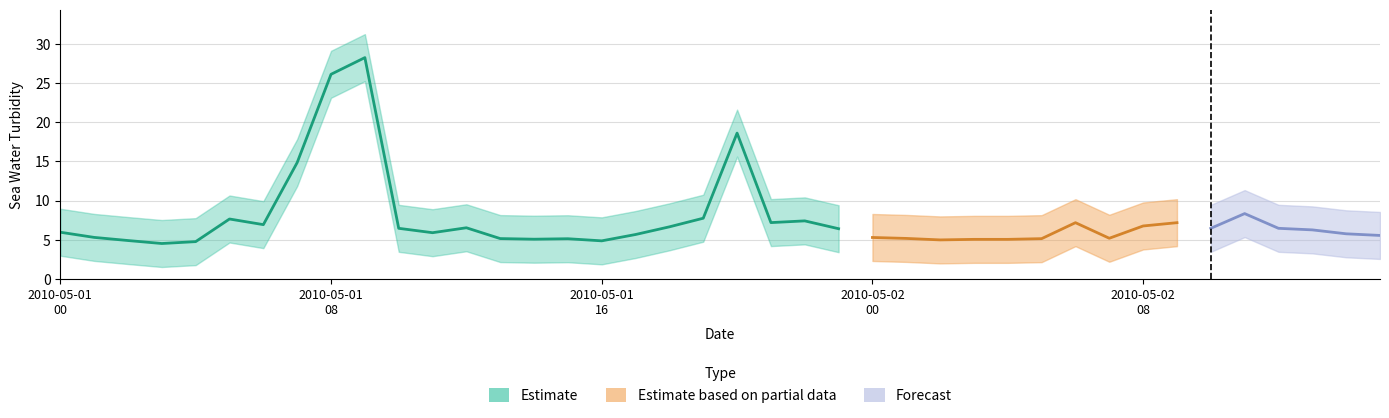

True or false: sea_water_turbidity has more than 0 points higher than both neighbors.

True